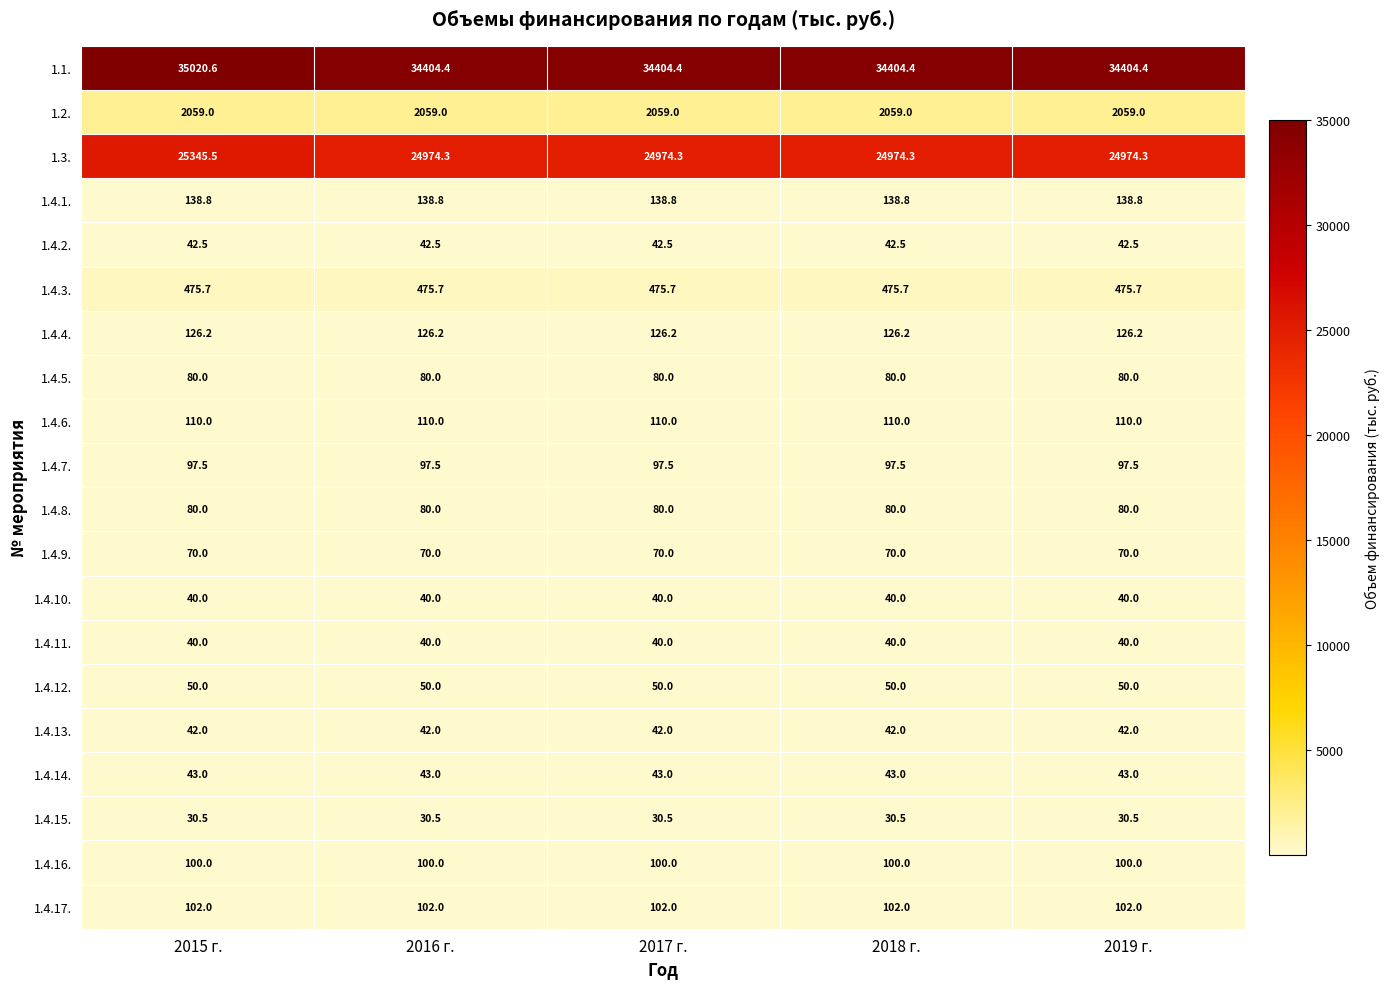

The 1.2. series shows 2059.0 at 2015 г.. True or false?

True